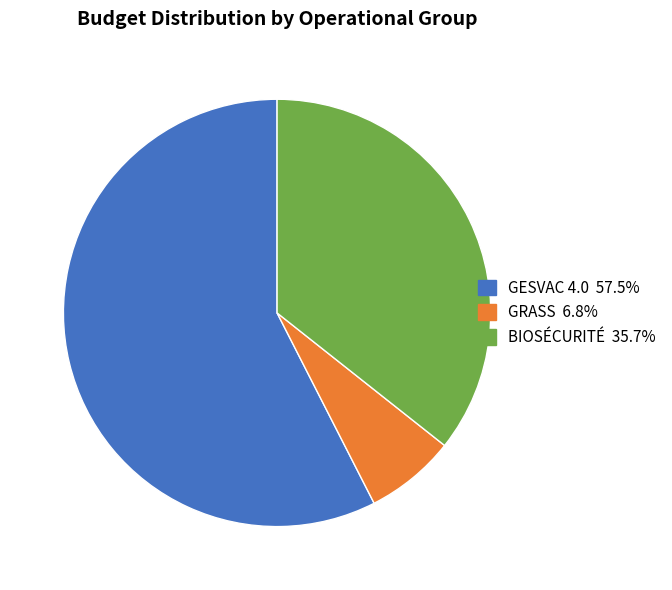

The BIOSÉCURITÉ slice represents 26% of the pie. True or false?

False